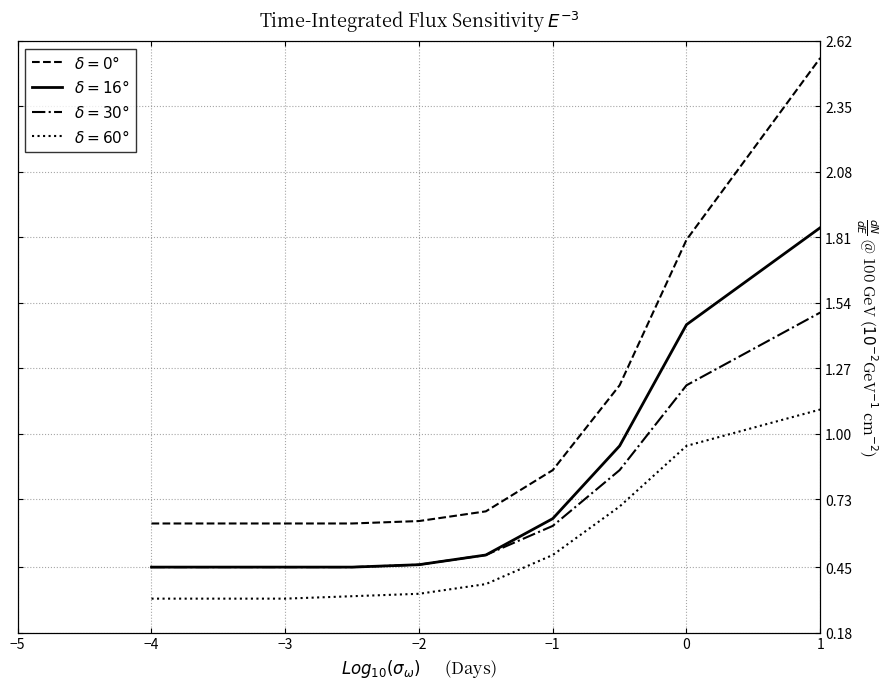

What is the value of the delta=30 point at the 2nd from the left?

0.5